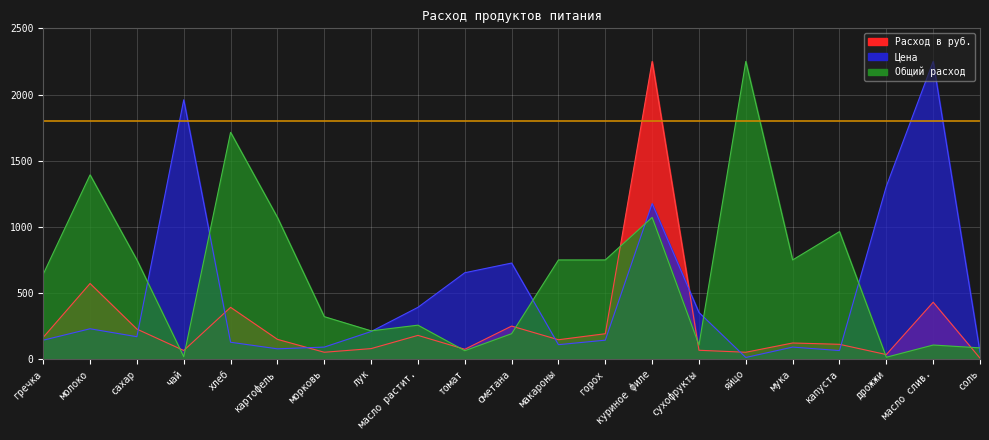

At how many categories does at least one series exceed 1838?

4